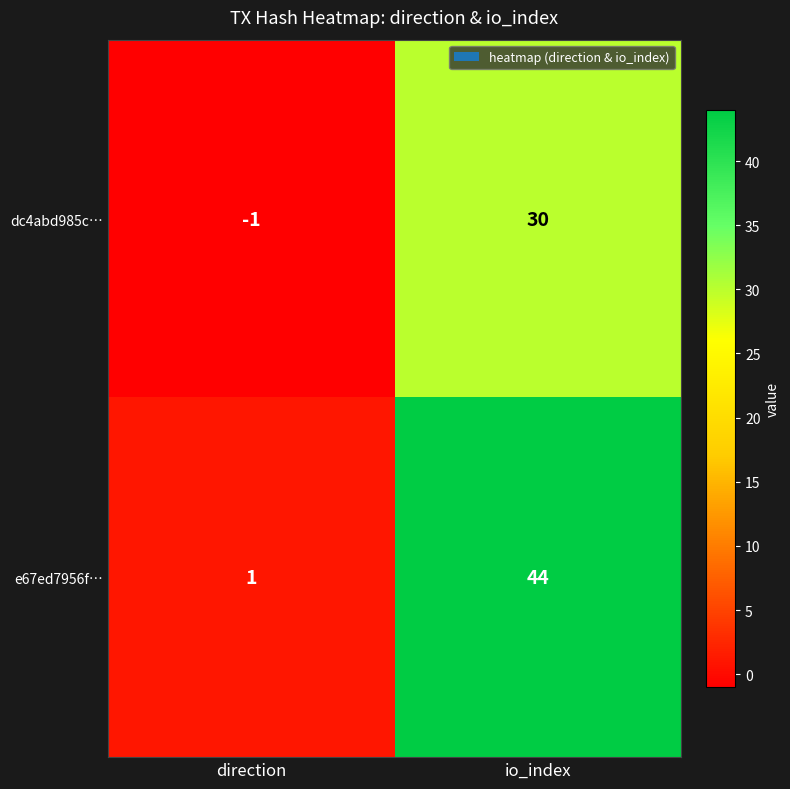

How many categories are shown in the chart?

2